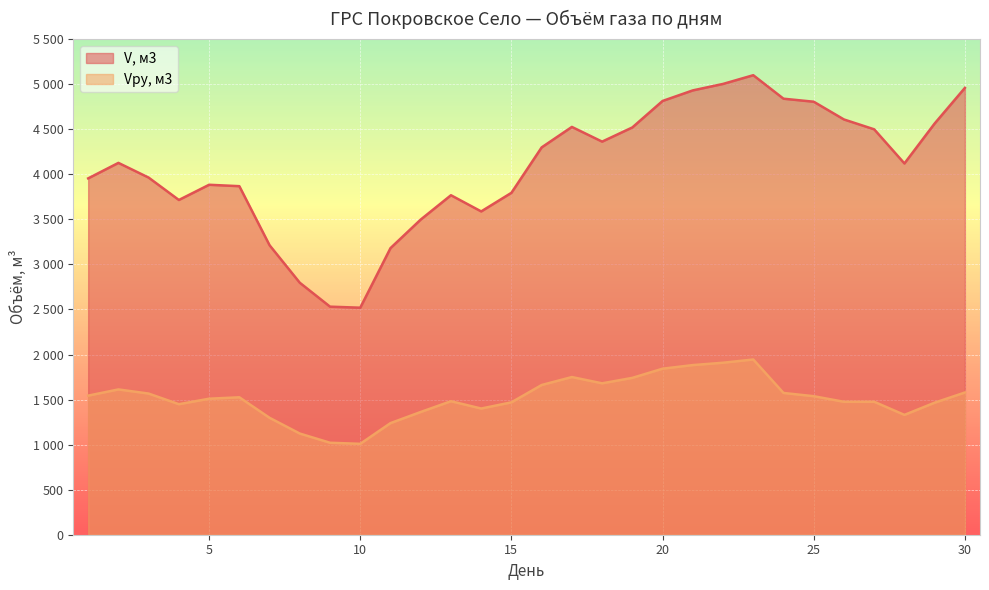

What is the maximum value for Vру, м3?

1944.8